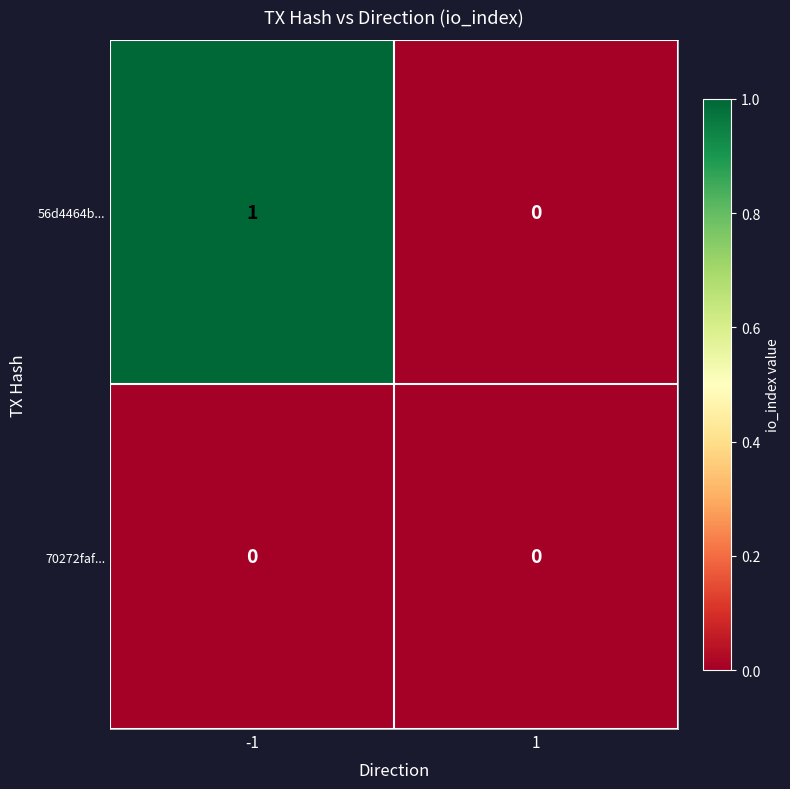

The 56d4464b... series shows 0 at 1. True or false?

True